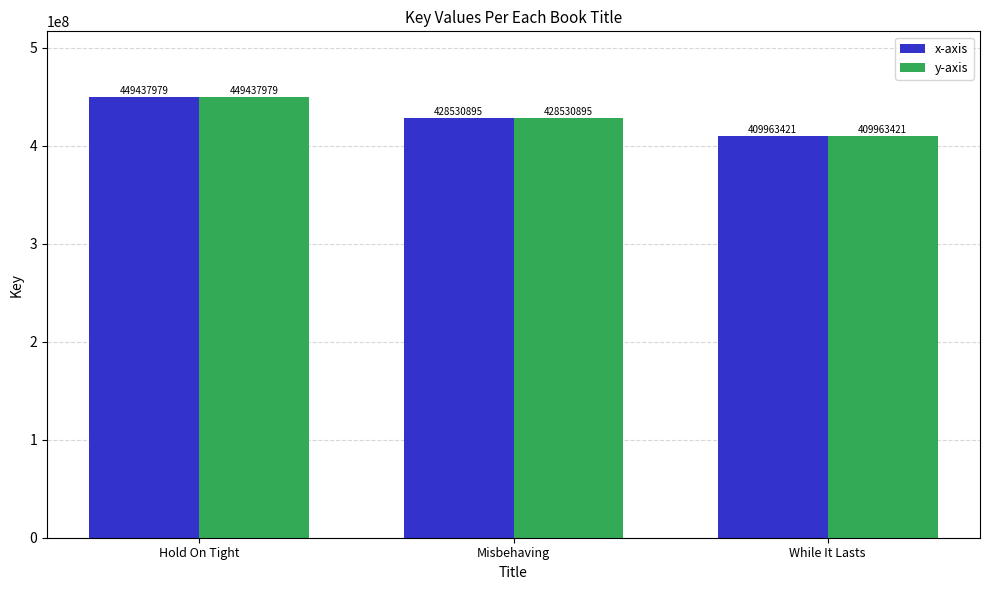

What is the total value across all series at While It Lasts?

819926842